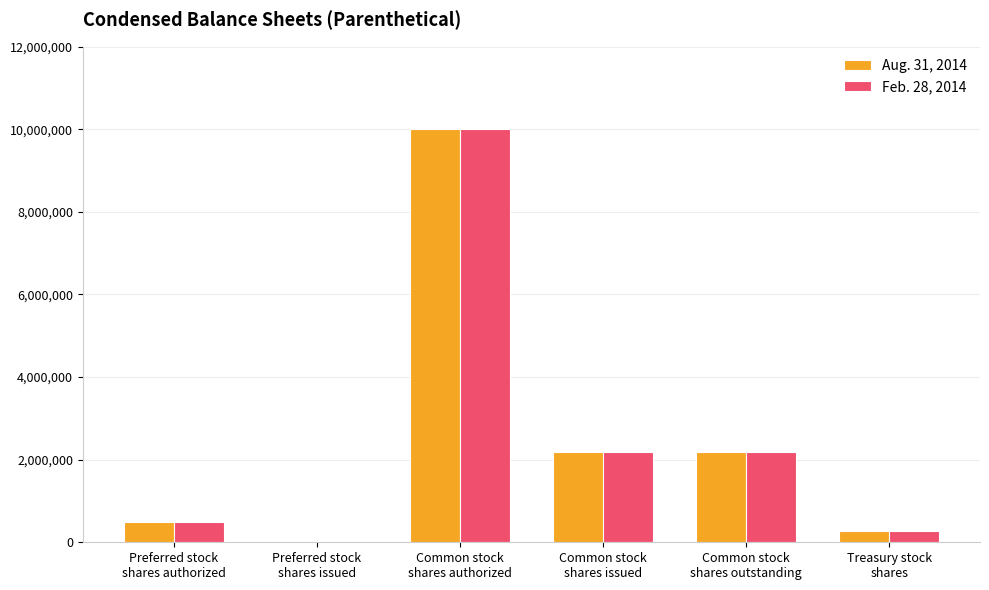

Reading left to right, list all the values displayed in this chart.

Aug. 31, 2014: Preferred stock
shares authorized=500000	Preferred stock
shares issued=0	Common stock
shares authorized=10000000	Common stock
shares issued=2185832	Common stock
shares outstanding=2185832	Treasury stock
shares=273230
Feb. 28, 2014: Preferred stock
shares authorized=500000	Preferred stock
shares issued=0	Common stock
shares authorized=10000000	Common stock
shares issued=2177832	Common stock
shares outstanding=2177832	Treasury stock
shares=273230